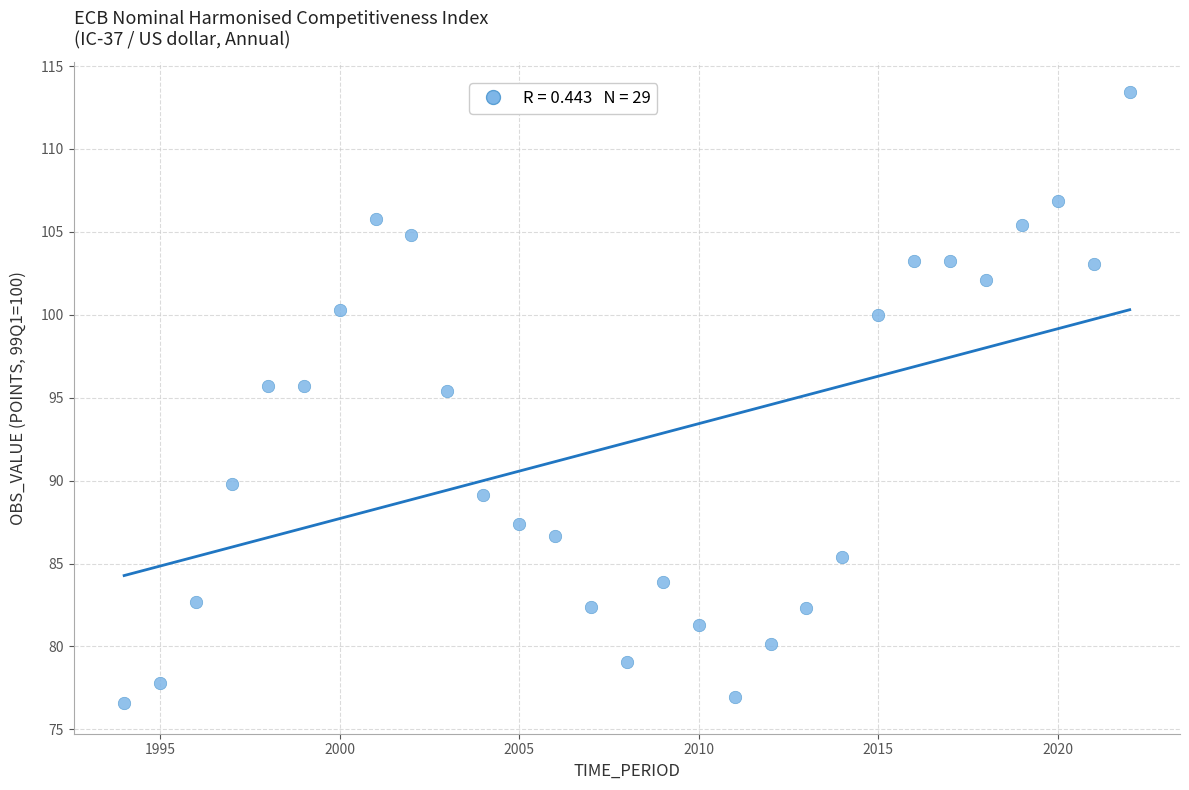

What is the range of X values (max minus min)?

28.0